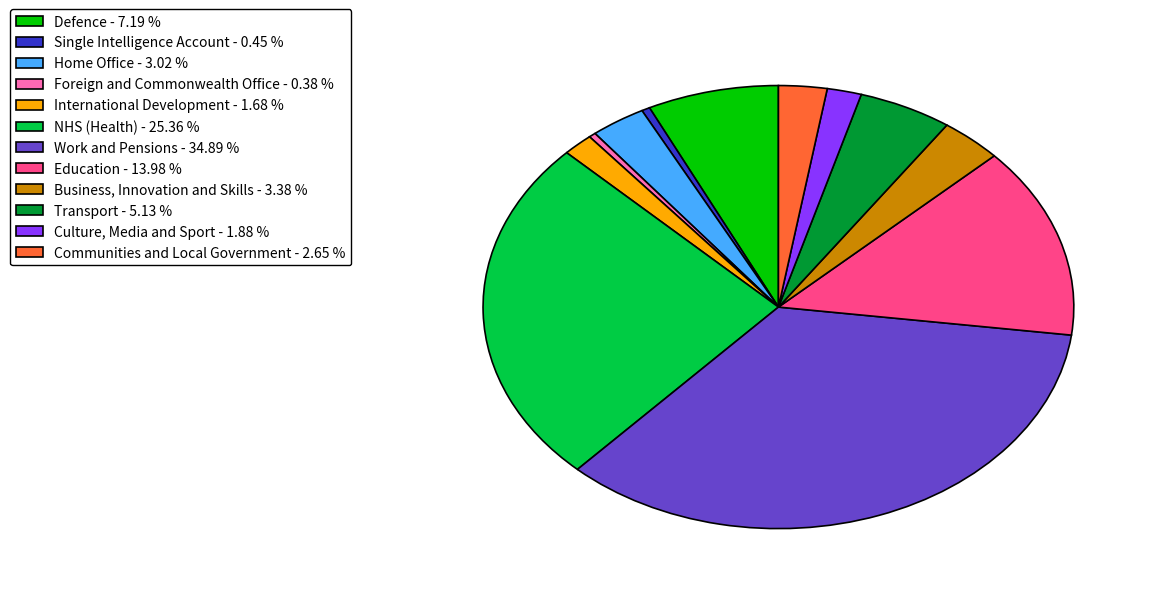

Do Defence and NHS (Health) together represent more than half of the pie?

No